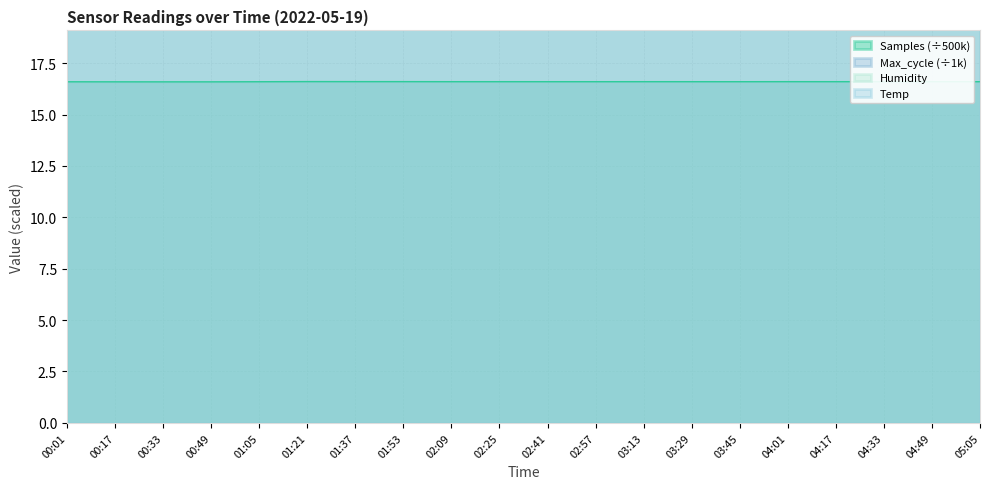

The Samples (÷500k) series shows 29.6 at 03:45. True or false?

False